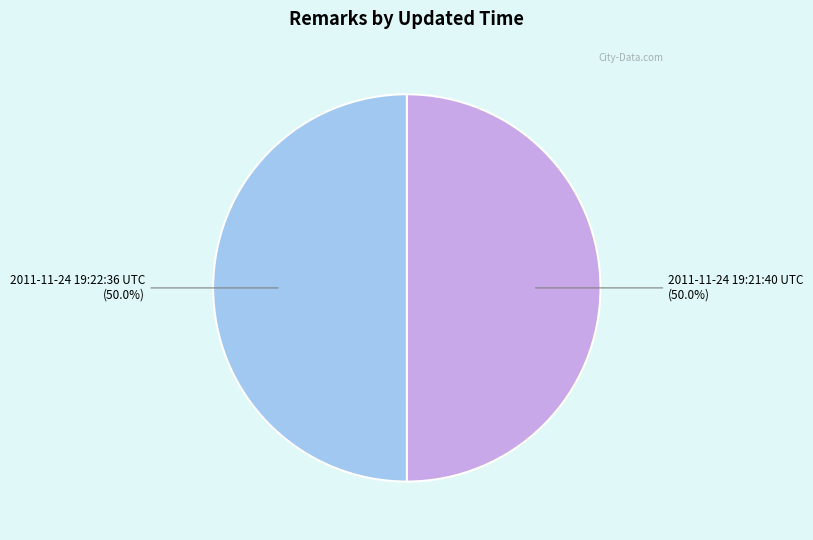

What is the majority slice?

2011-11-24 19:22:36 UTC